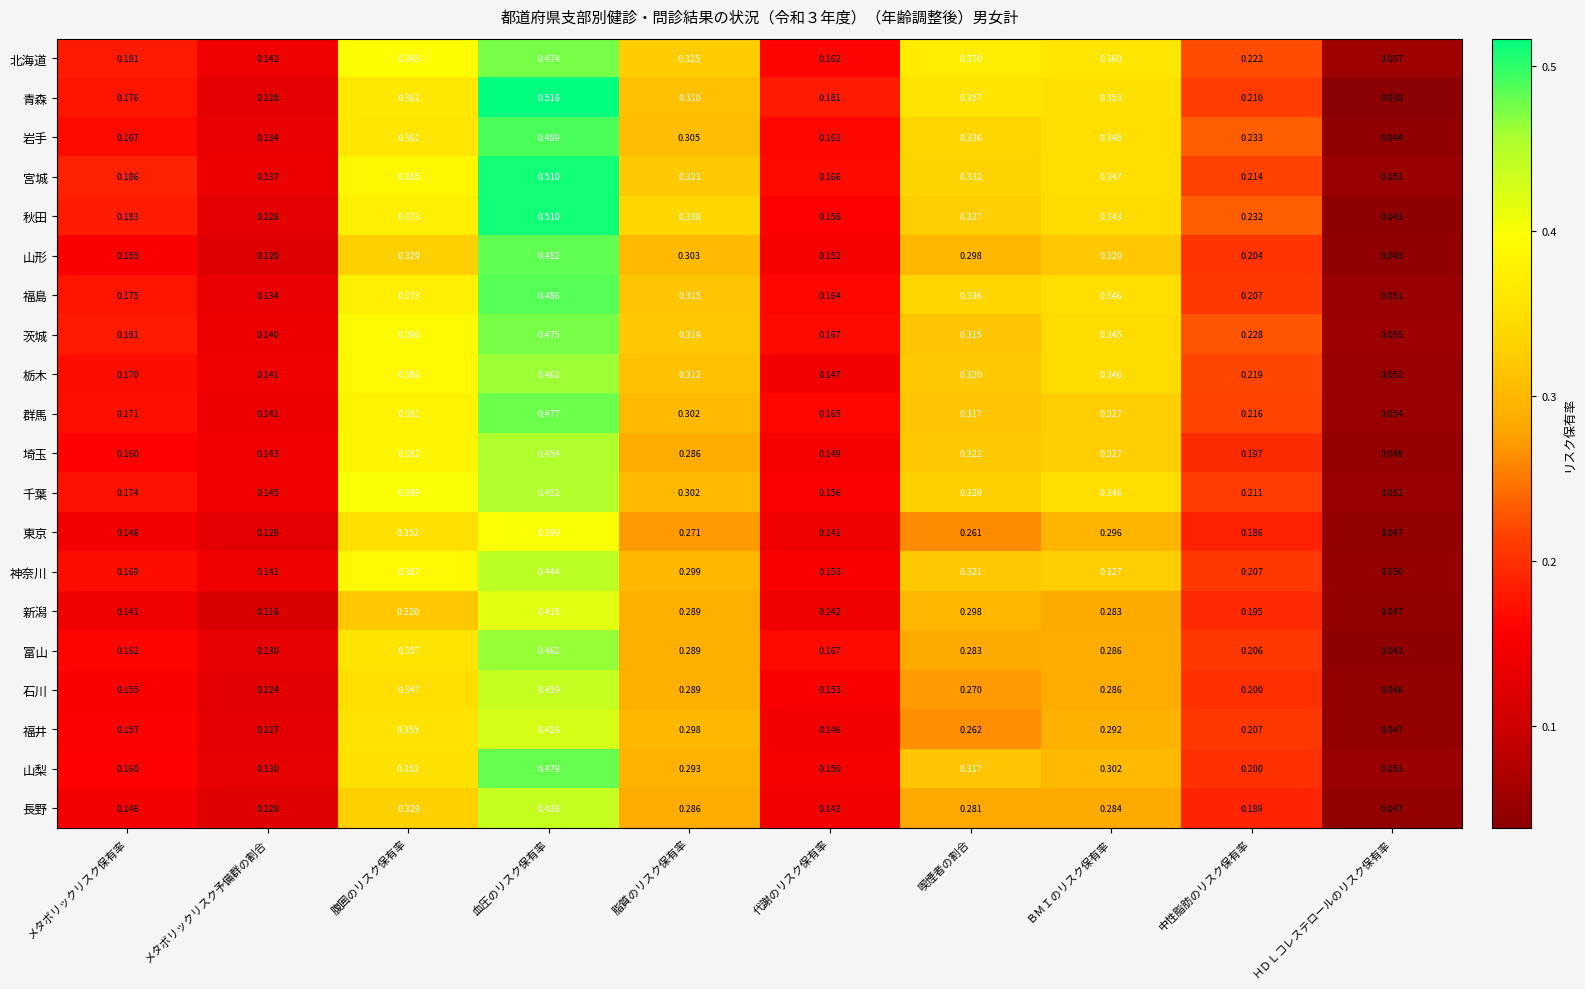

At which label is 富山 closest to 0?

ＨＤＬコレステロールのリスク保有率